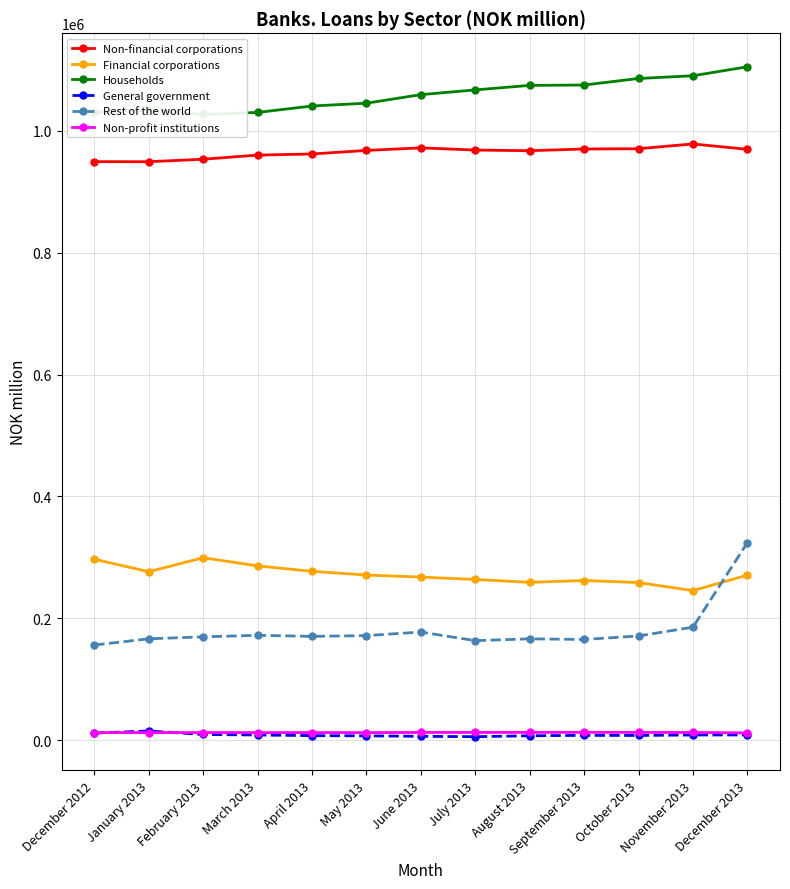

In Rest of the world, how many points are higher than both neighbors (excluding endpoints)?

3